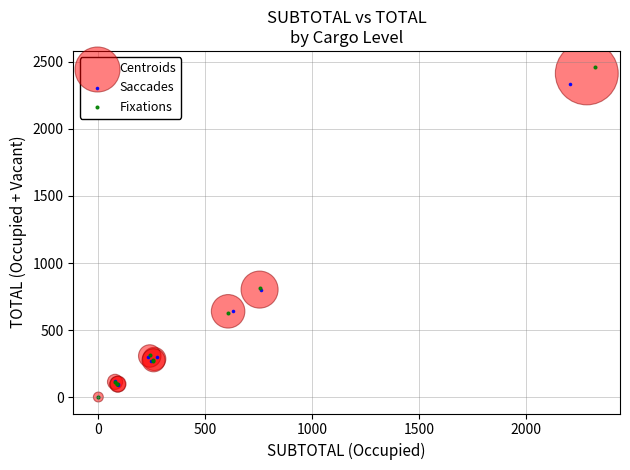

Which series has the widest spread of Y values?

Fixations